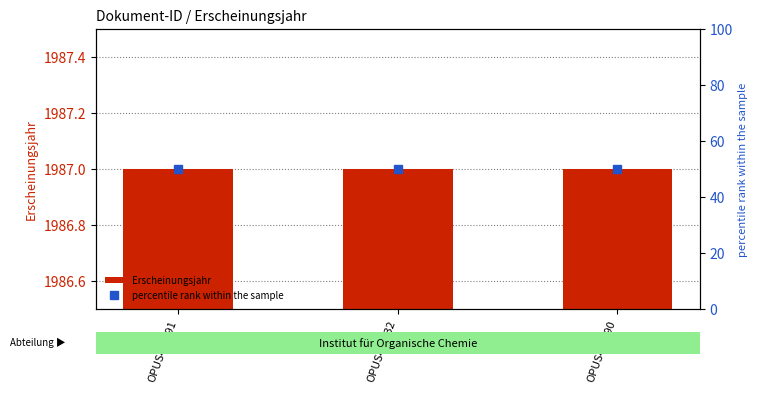

Reading right to left, list all the values displayed in this chart.

Erscheinungsjahr: OPUS4-4790=1987	OPUS4-4832=1987	OPUS4-4791=1987
percentile rank within the sample: OPUS4-4790=50	OPUS4-4832=50	OPUS4-4791=50